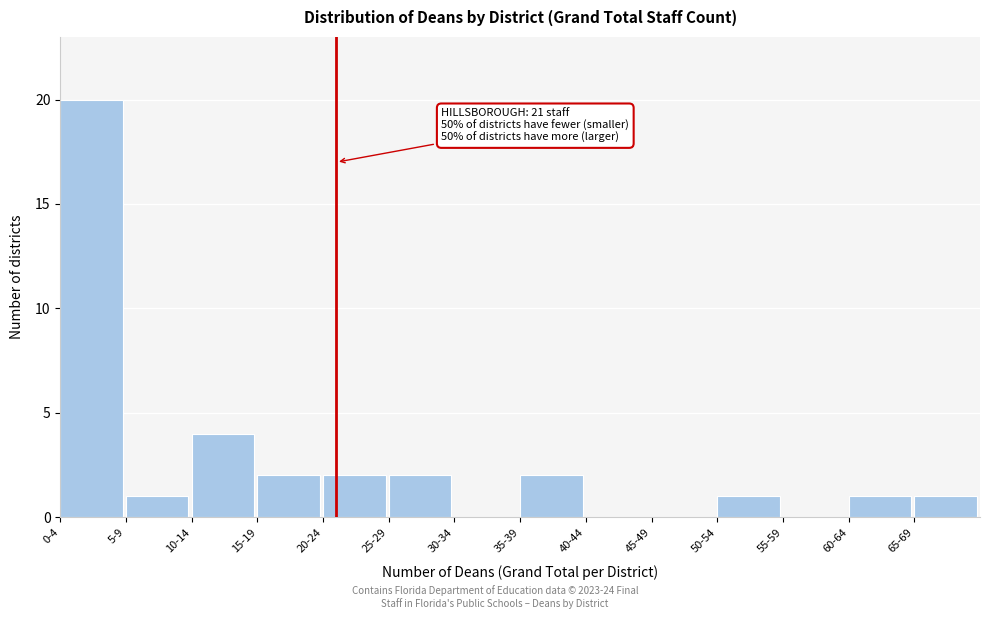

Reading left to right, transcribe all the data shown in this chart.

0-4=20	5-9=1	10-14=4	15-19=2	20-24=2	25-29=2	30-34=0	35-39=2	40-44=0	45-49=0	50-54=1	55-59=0	60-64=1	65-69=1